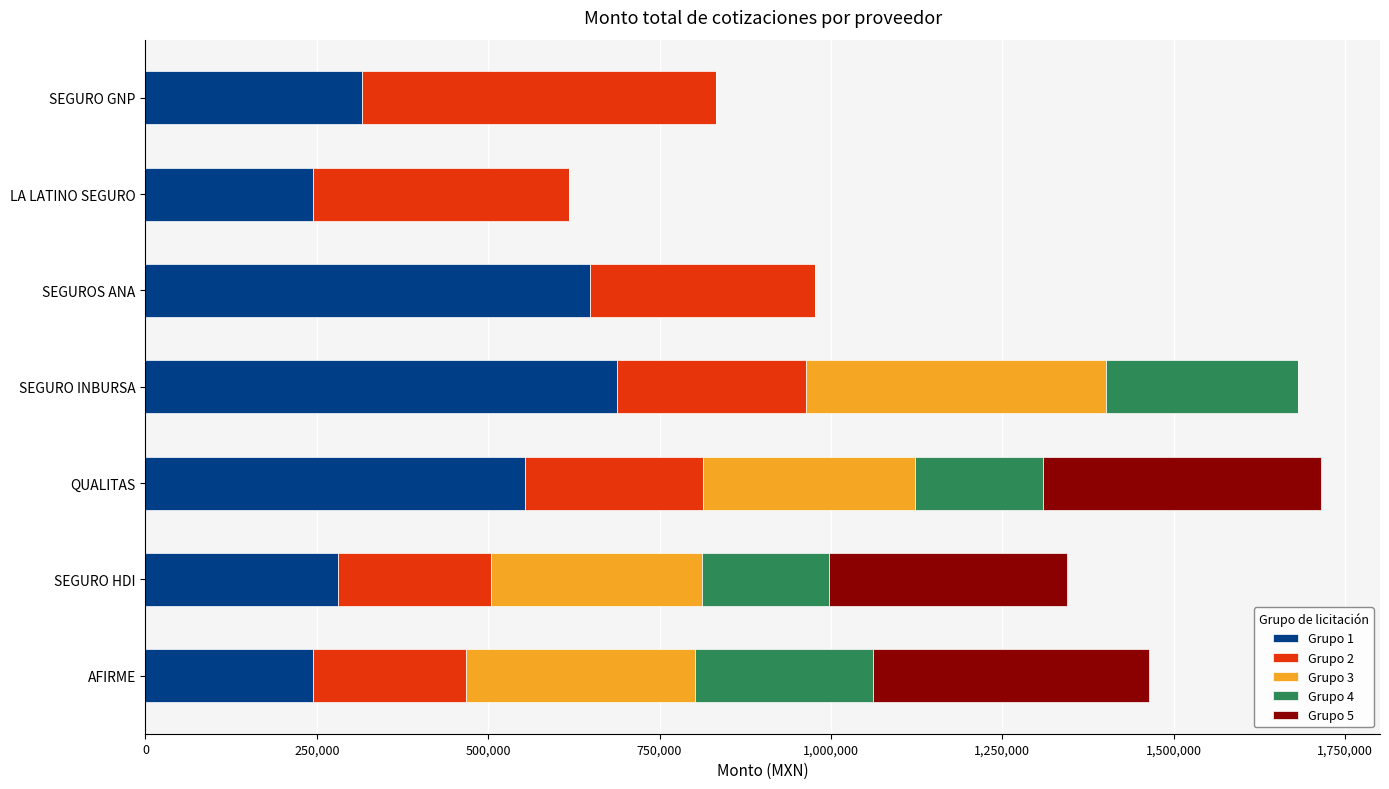

What is the total value across all series at LA LATINO SEGURO?

618087.9